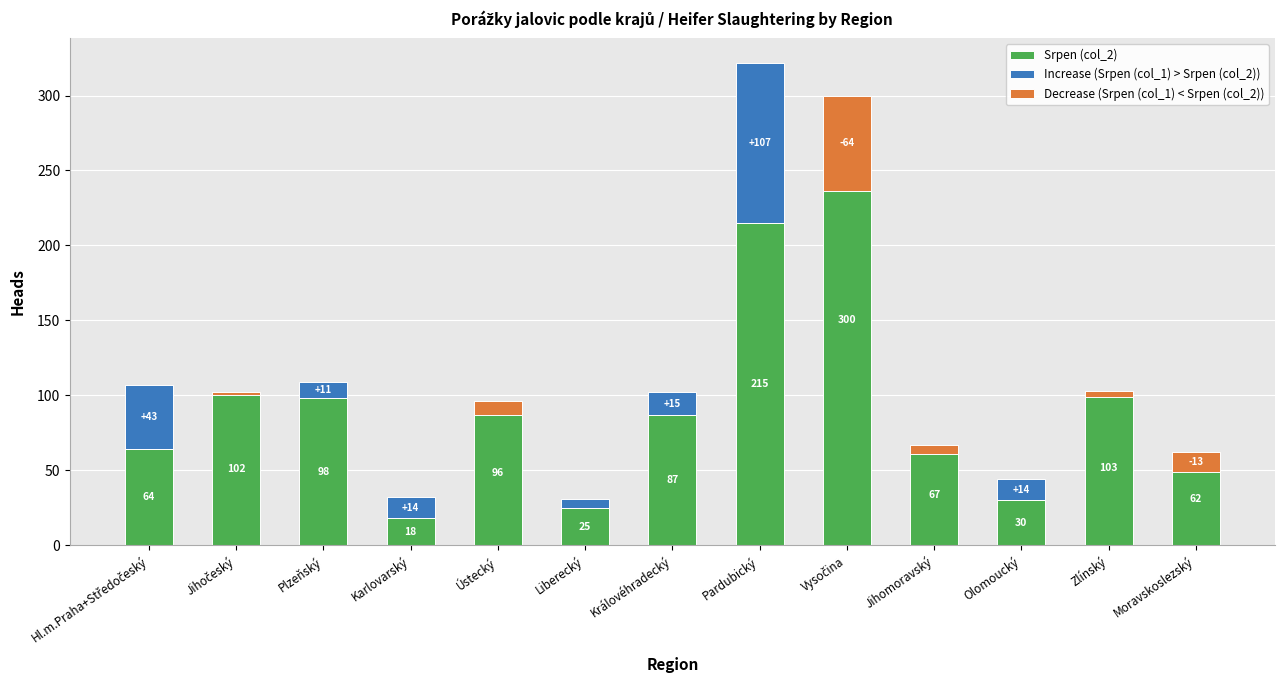

Which series has the largest range (max minus min)?

Srpen (col_2)